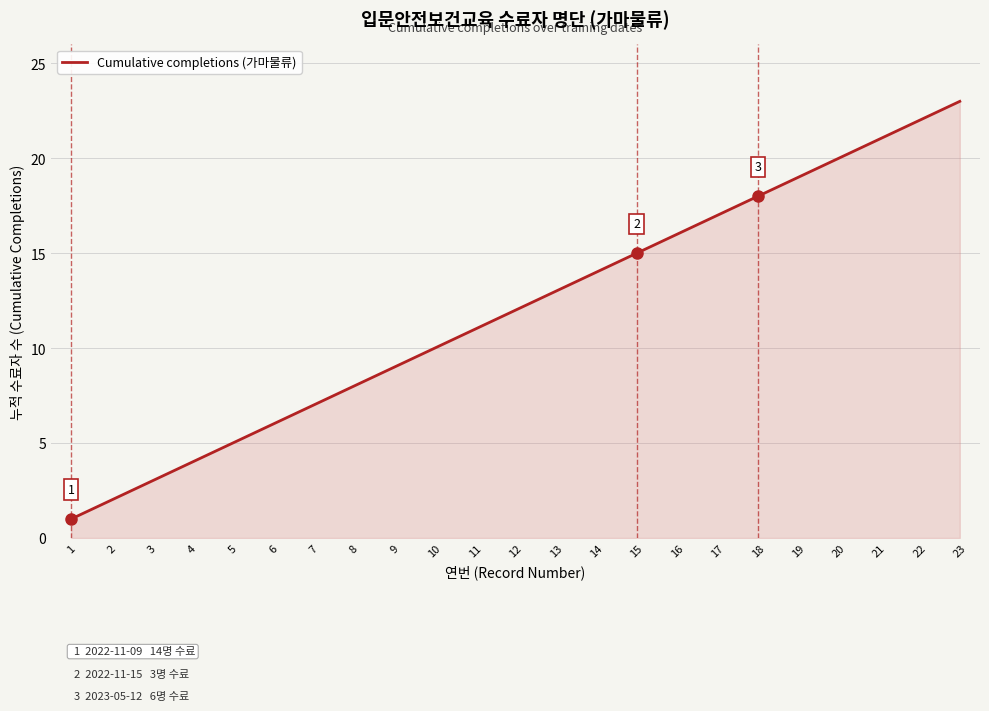

At which category does the chart reach its peak across all series?

23